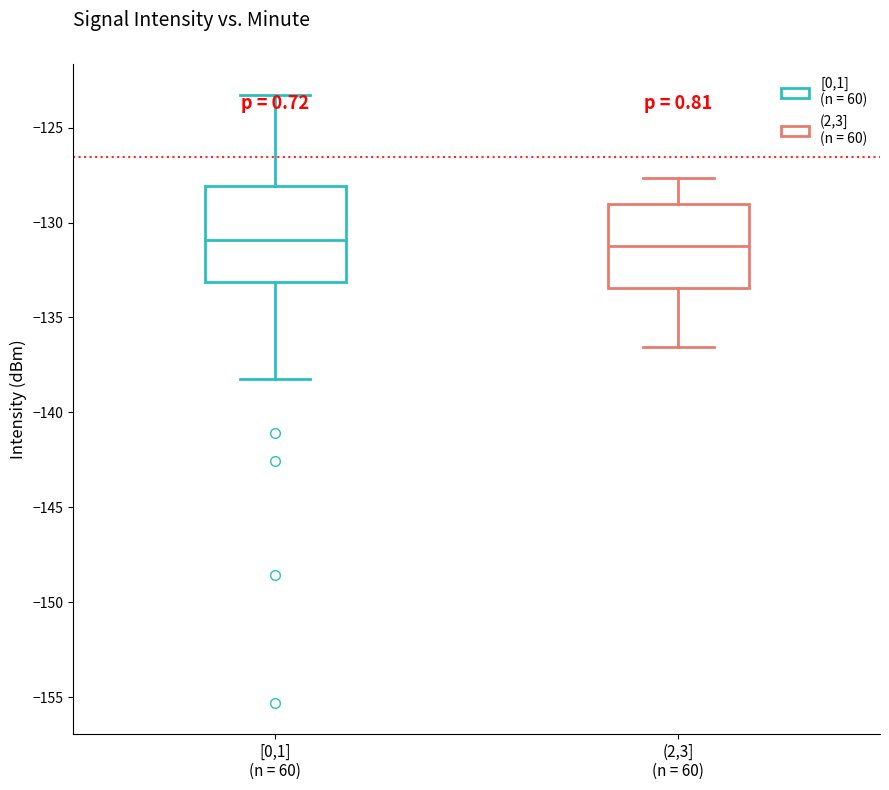

Where does the median line of the box for (2,3] (n = 60) sit on the y-axis? The values are not printed on the chart, so give them approximately, as read against the axis.

-131.0